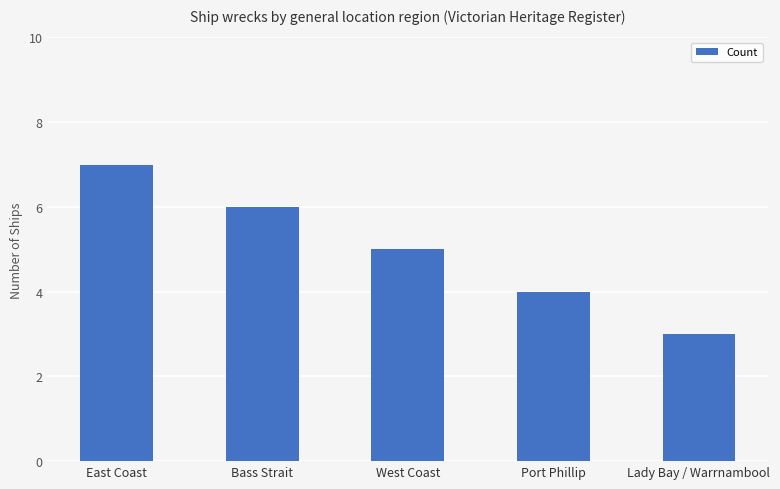

What is the label of the 4th bar from the left?

Port Phillip